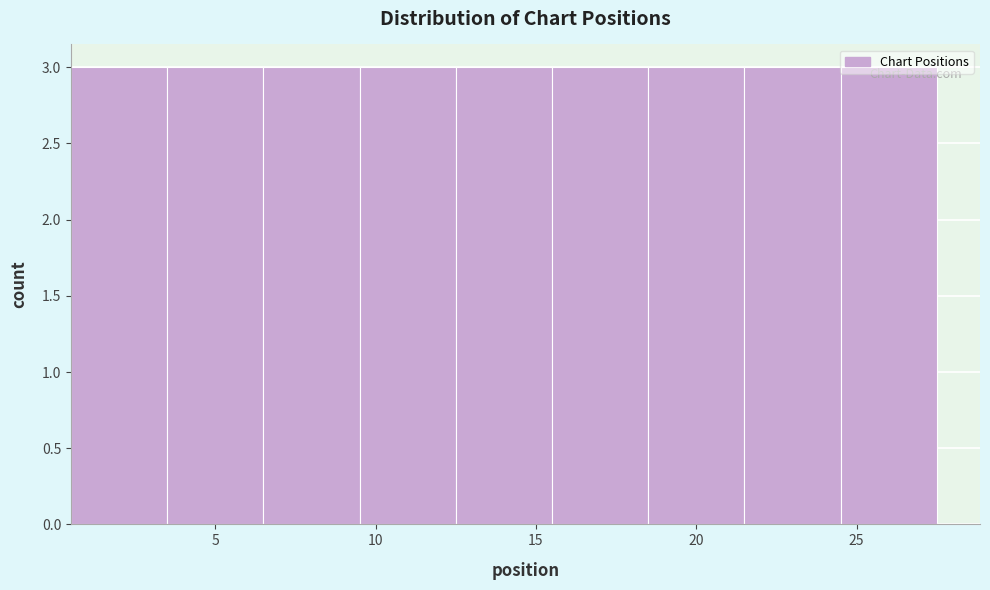

How tall is the bar that spans 15.5 to 18.5 on the x-axis? The values are not printed on the chart, so give them approximately, as read against the axis.

3